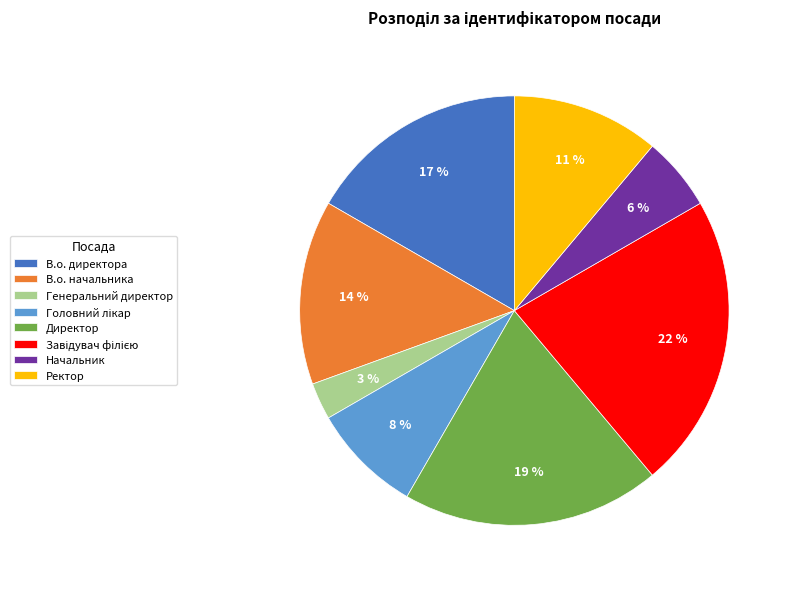

How many segments does this pie chart have?

8